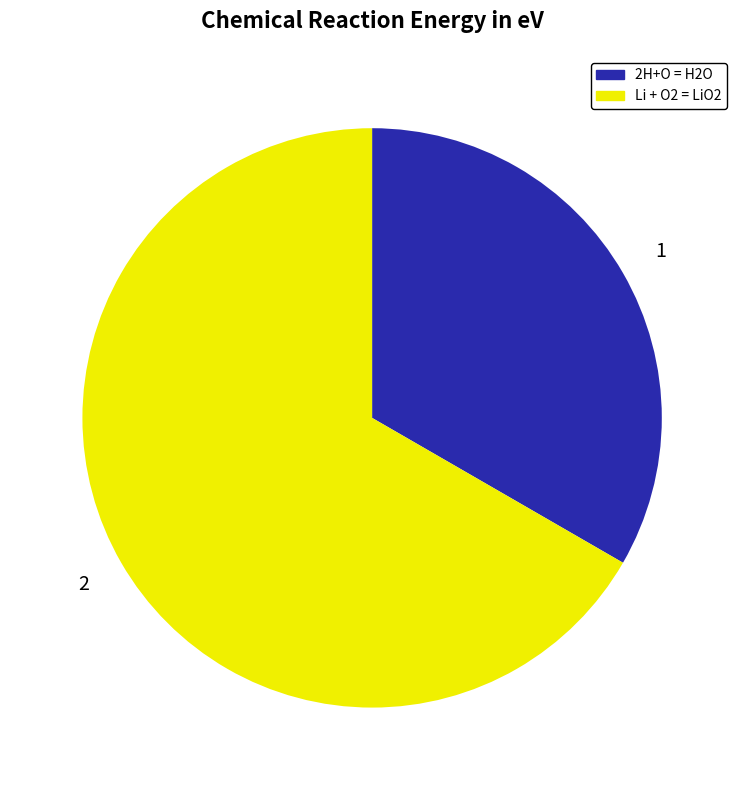

Which slice represents more than half of the pie?

Li + O2 = LiO2